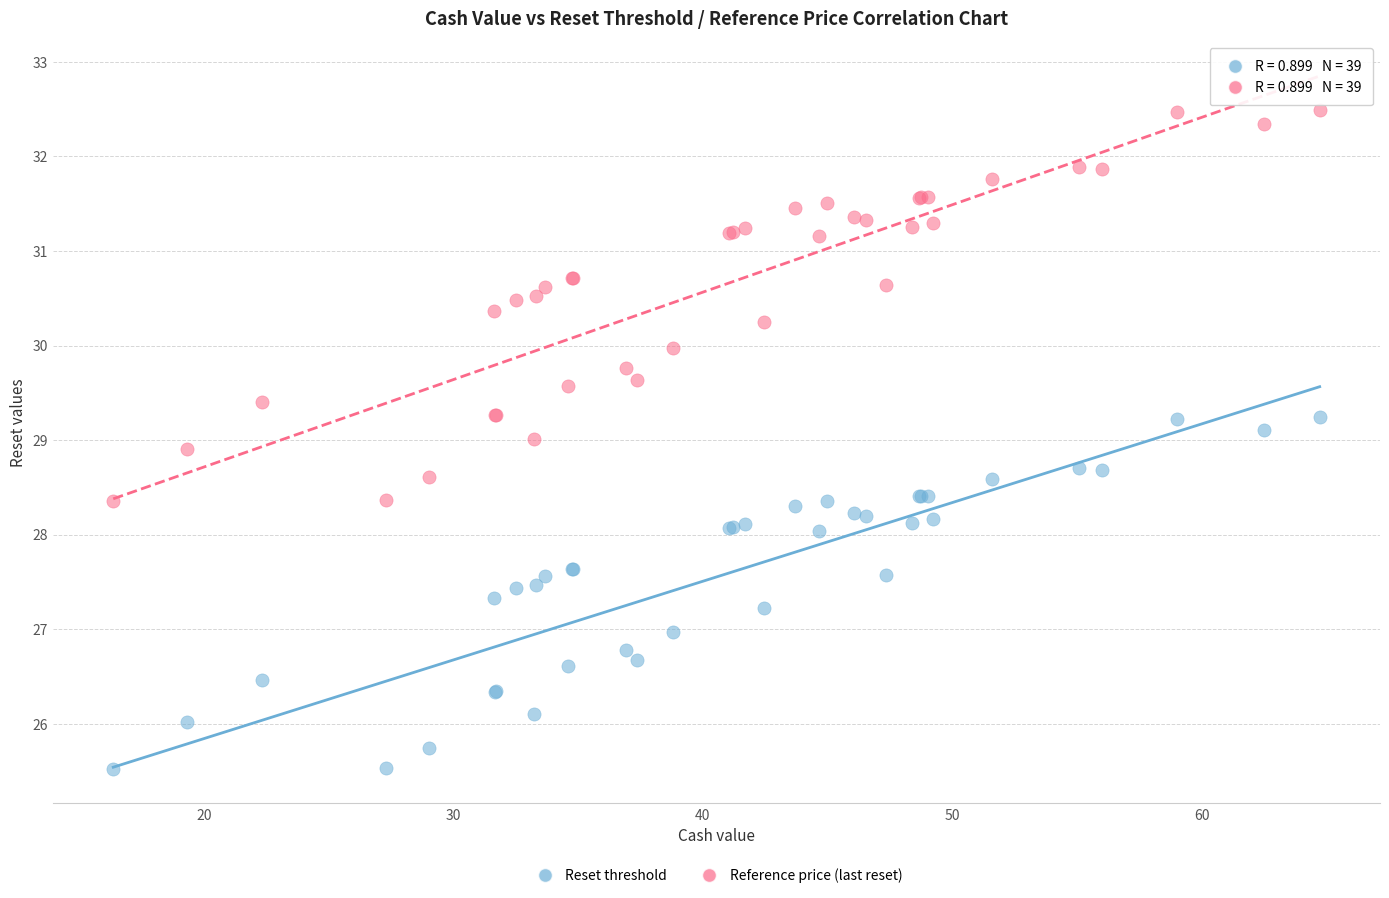

What are all the series names shown in the legend?

Reset threshold, Reference price (last reset)